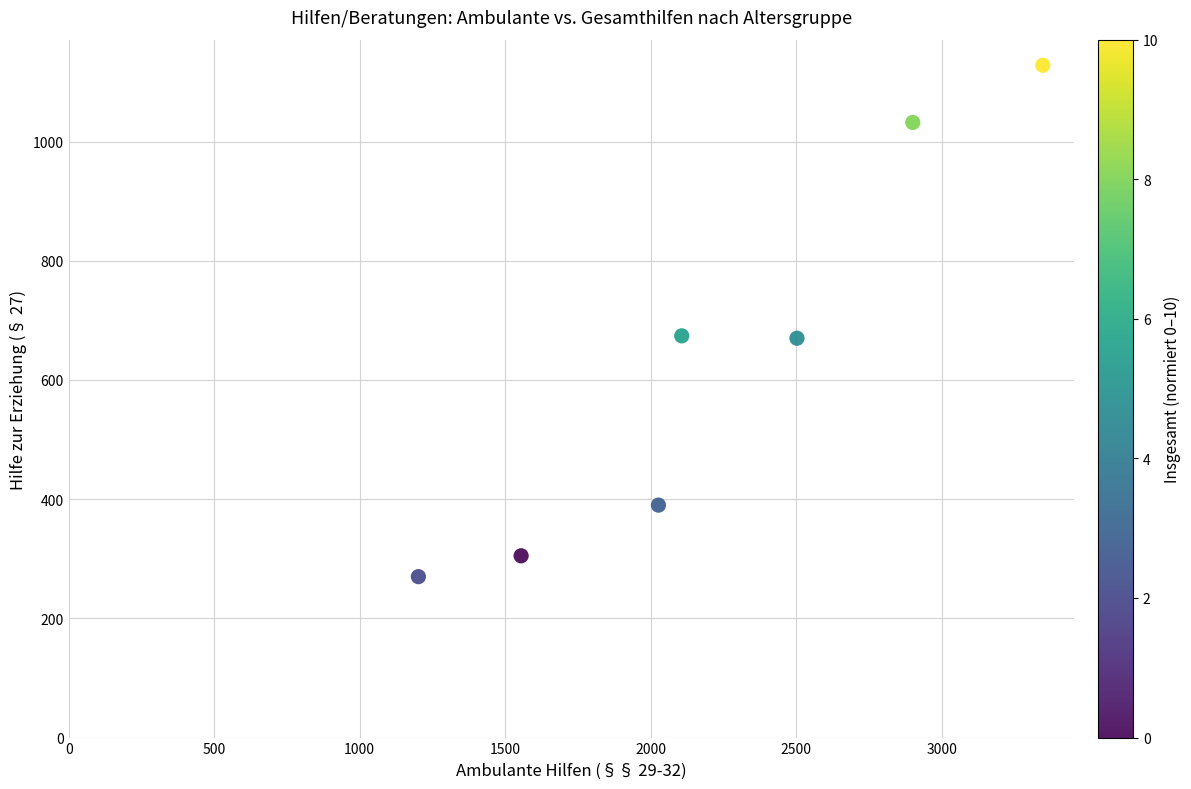

What is the range of X values (max minus min)?

2146